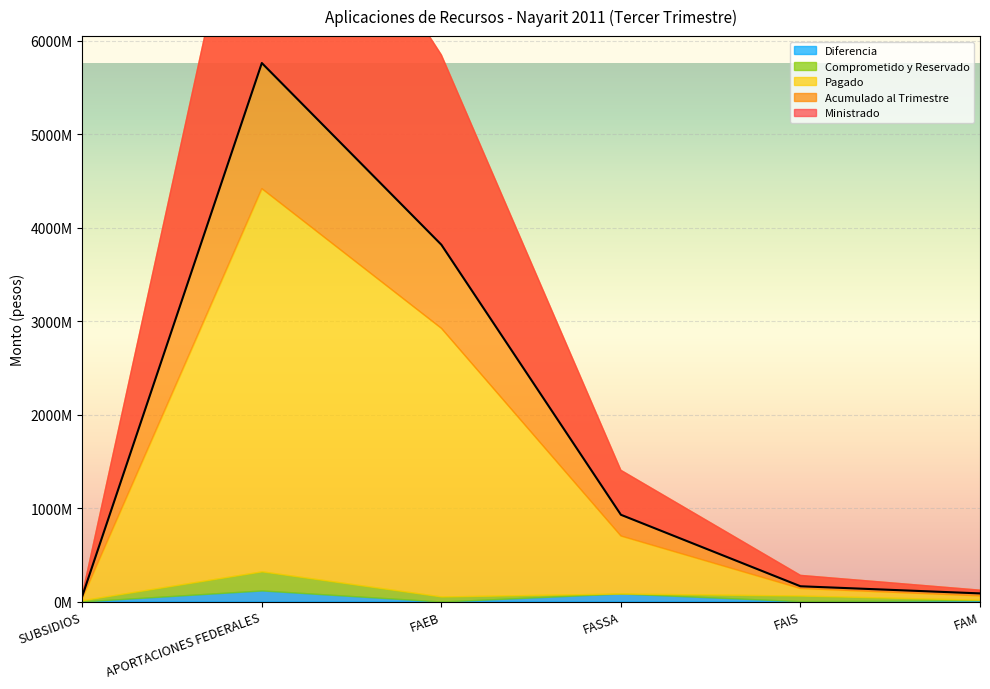

Which series changed the most between FASSA and FAIS?

Ministrado